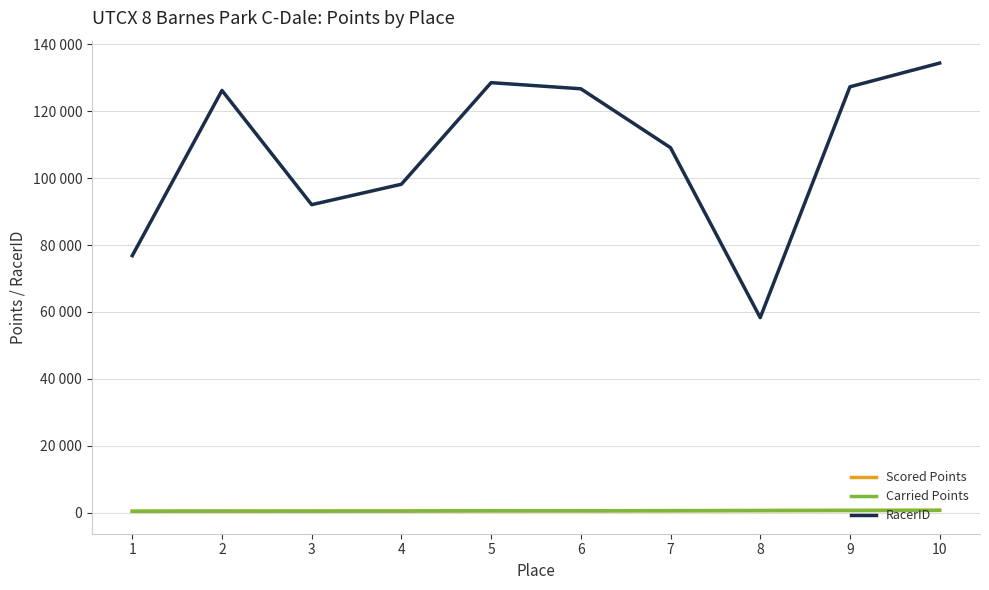

Which label corresponds to the smallest value in the chart?

1